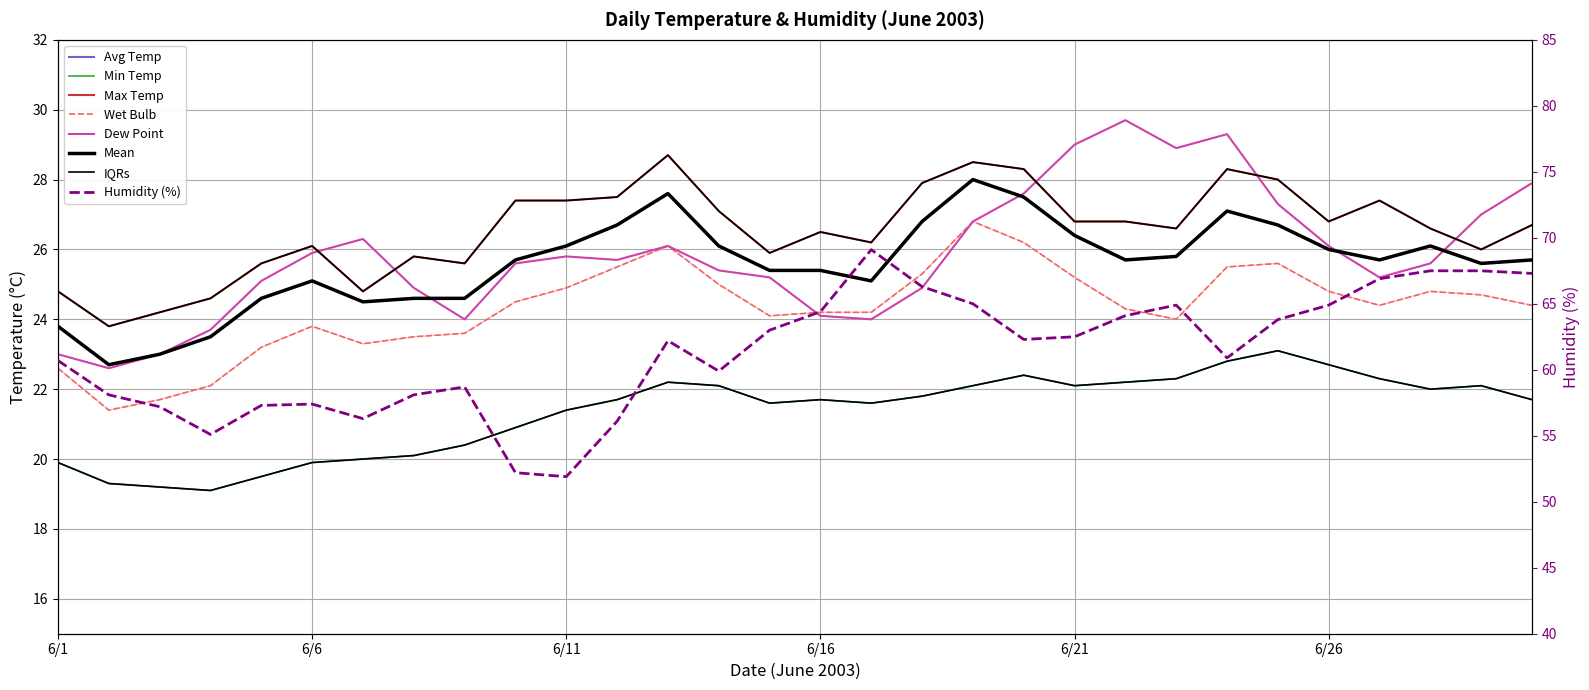

In Max Temp, how many points are higher than both neighbors (excluding endpoints)?

7